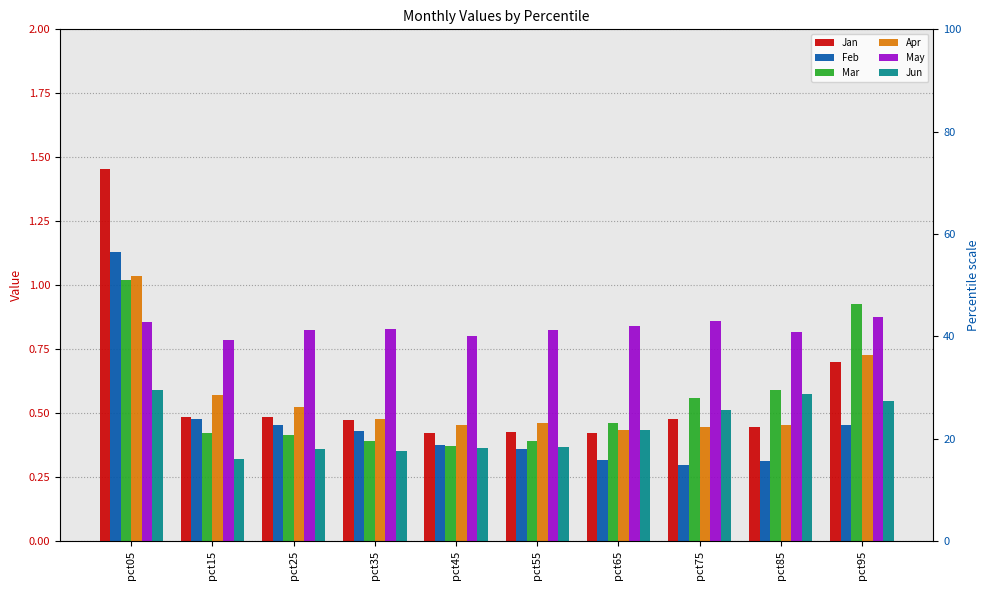

At pct55, list the series in order from largest to smallest.

May, Apr, Jan, Mar, Jun, Feb